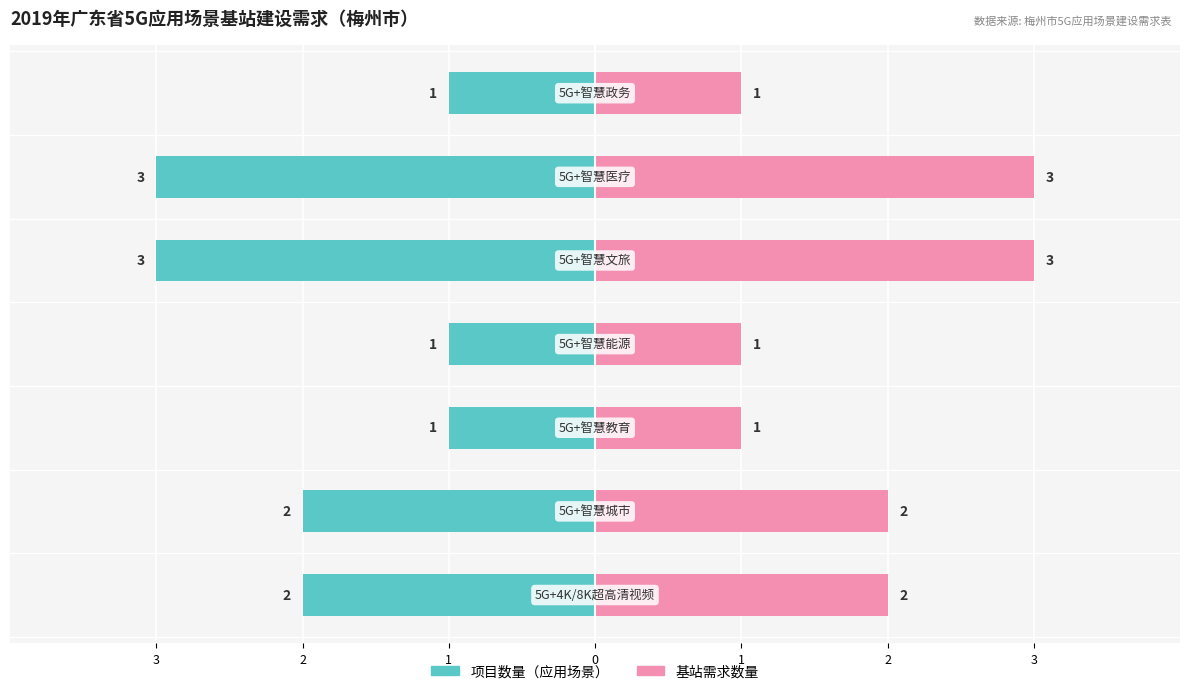

What is the label of the 6th bar from the right?

2